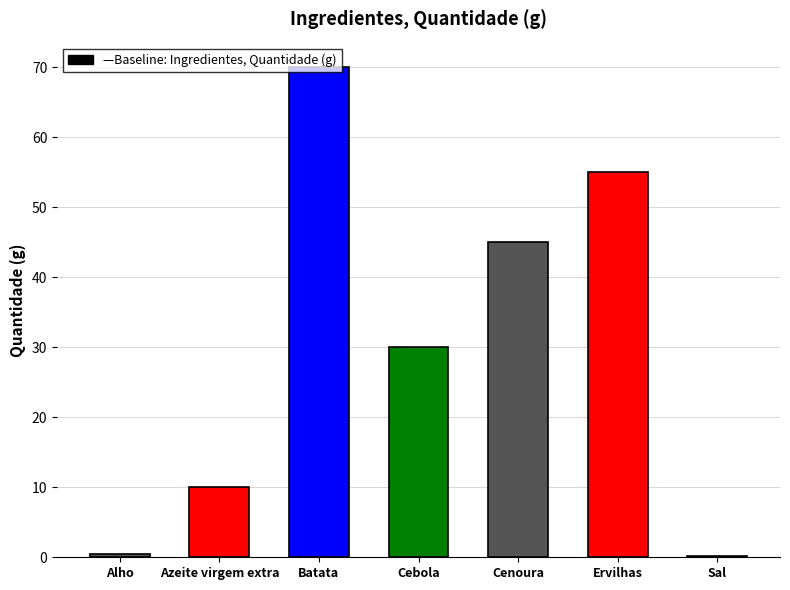

What is the change in value from Batata to Cebola?

-40.0